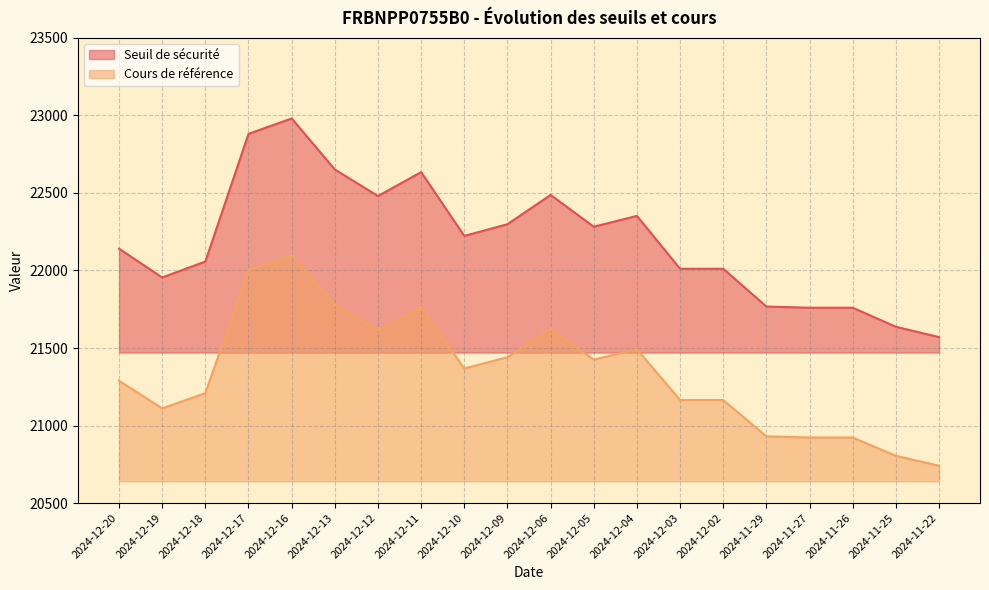

What is the value of the Seuil de sécurité point at the 10th from the left?

22298.5